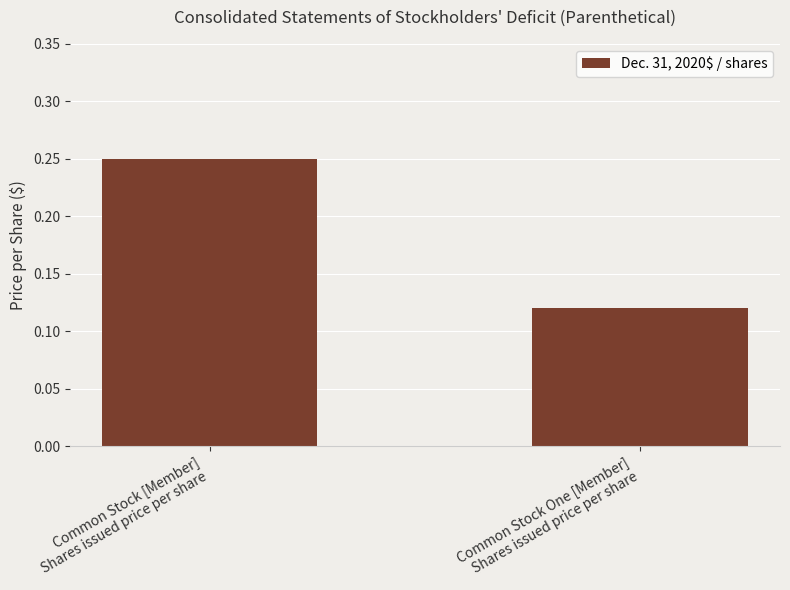

Rank the categories by value from highest to lowest.

Common Stock [Member]
Shares issued price per share, Common Stock One [Member]
Shares issued price per share